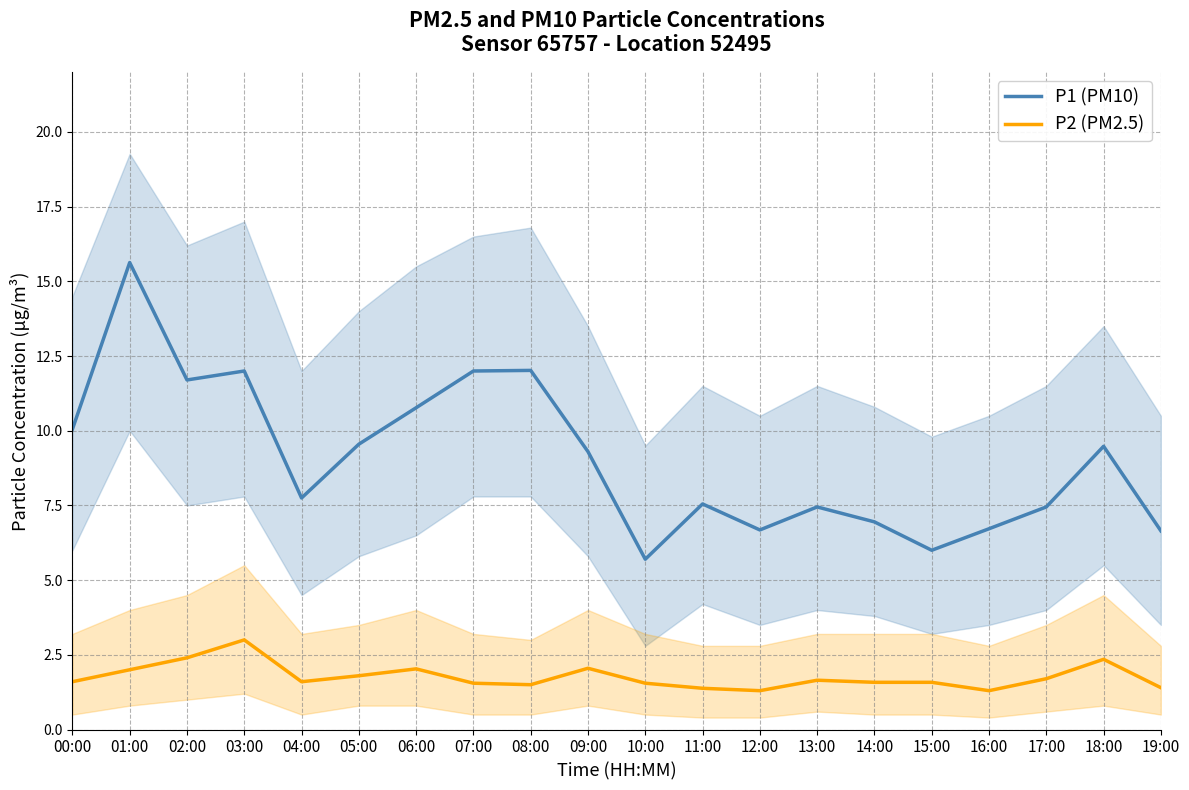

List the labels in order of P2 (PM2.5) value, smallest first.

12:00, 16:00, 11:00, 19:00, 08:00, 07:00, 10:00, 14:00, 15:00, 00:00, 04:00, 13:00, 17:00, 05:00, 01:00, 06:00, 09:00, 18:00, 02:00, 03:00